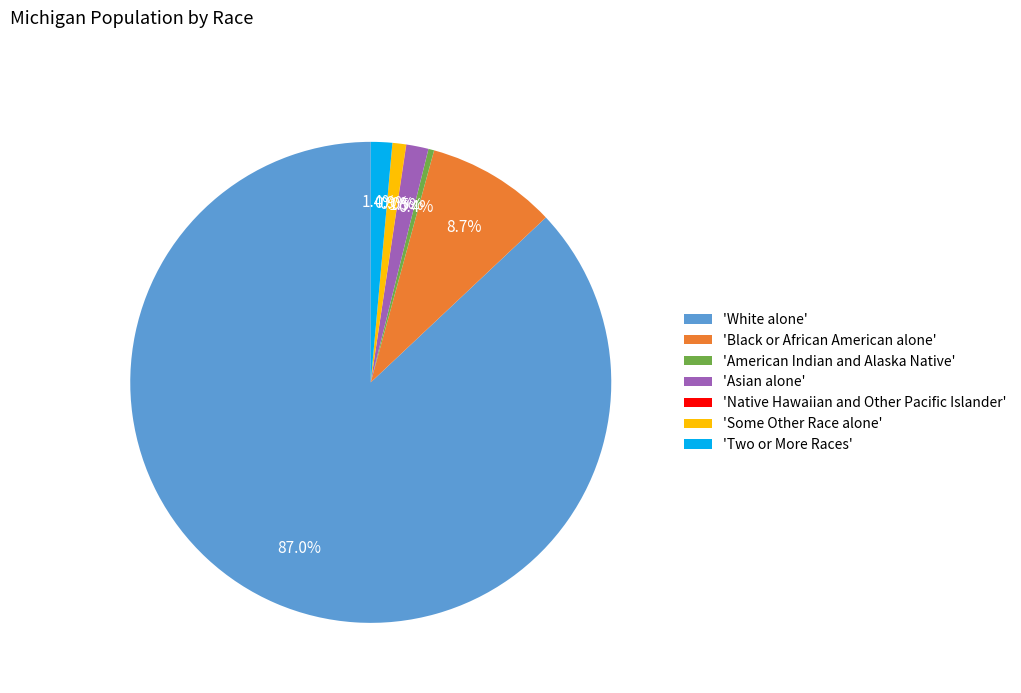

Is there a majority slice in this chart?

Yes